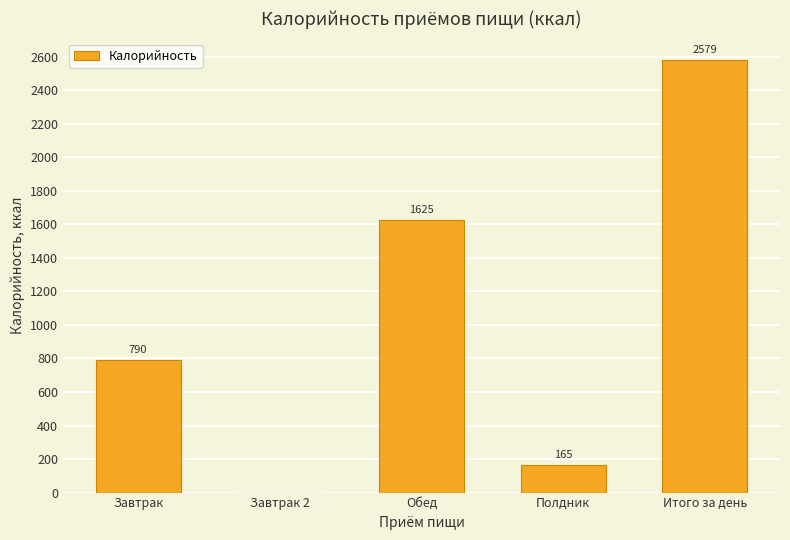

Which has a higher value, Итого за день or Полдник?

Итого за день